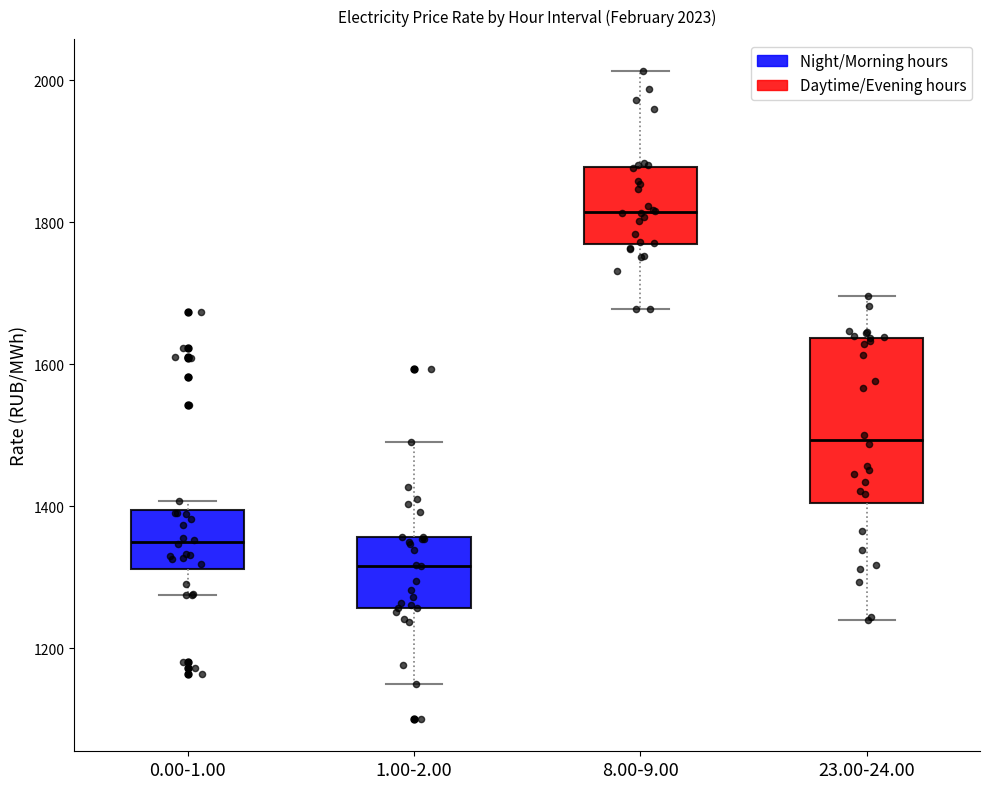

Which box has the highest median line?

8.00-9.00